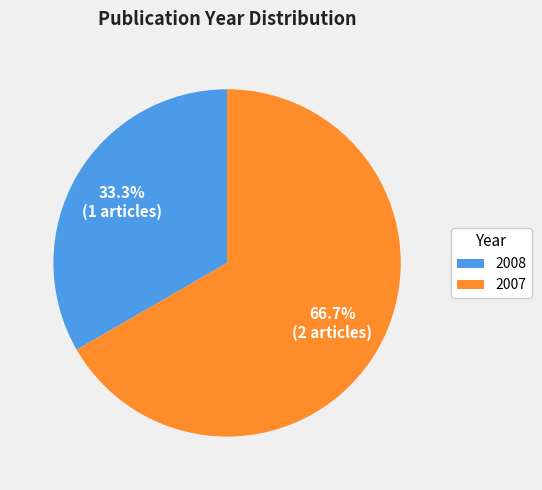

Does any single category account for the majority?

Yes